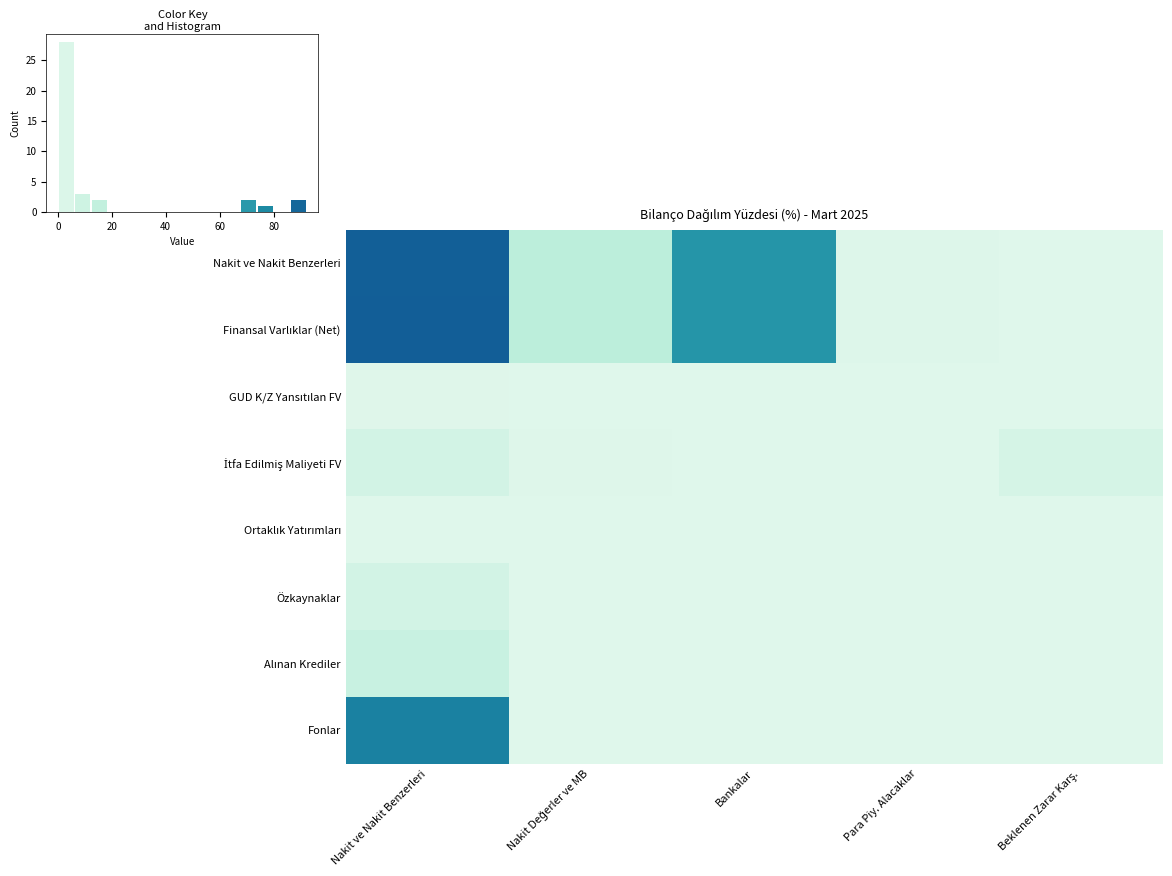

At Bankalar, list the series in order from smallest to largest.

GUD K/Z Yansıtılan FV, İtfa Edilmiş Maliyeti FV, Ortaklık Yatırımları, Özkaynaklar, Alınan Krediler, Fonlar, Nakit ve Nakit Benzerleri, Finansal Varlıklar (Net)